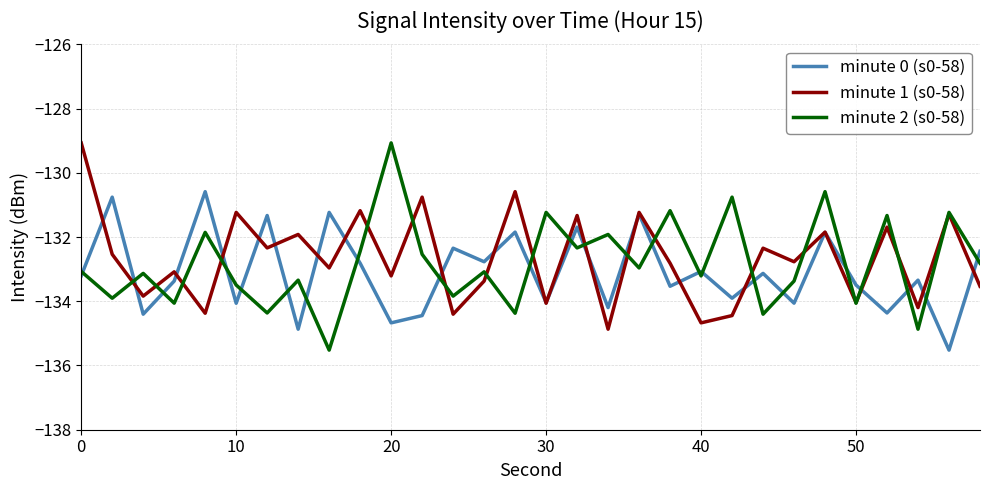

What is the highest value of the minute 1 (s0-58) series?

-129.1